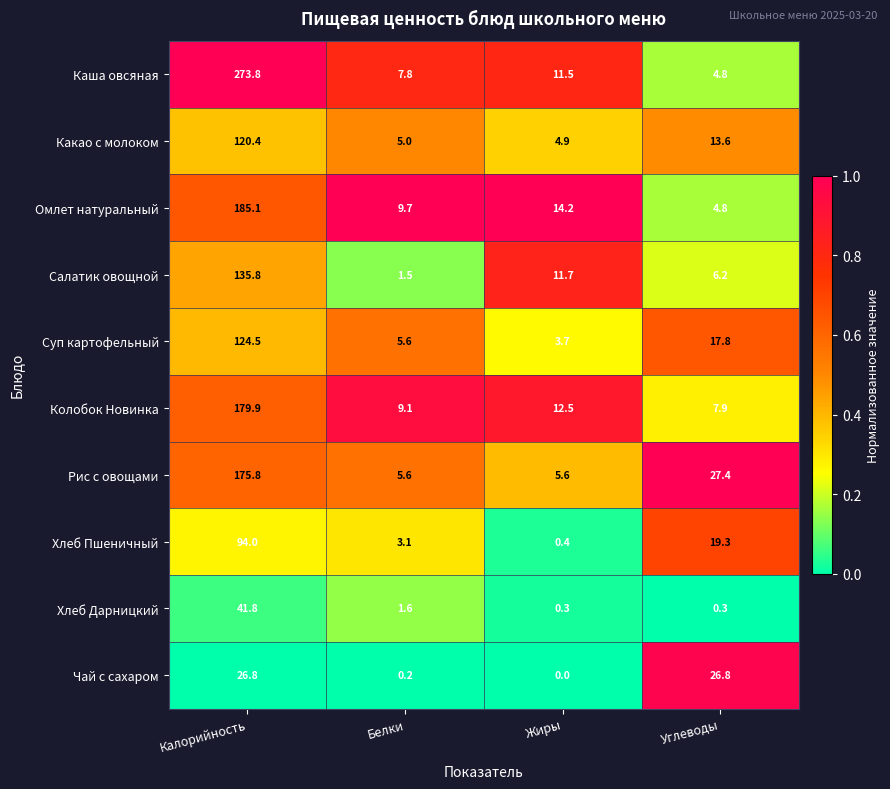

At Калорийность, list the series in order from largest to smallest.

Каша овсяная, Омлет натуральный, Колобок Новинка, Рис с овощами, Салатик овощной, Суп картофельный, Какао с молоком, Хлеб Пшеничный, Хлеб Дарницкий, Чай с сахаром